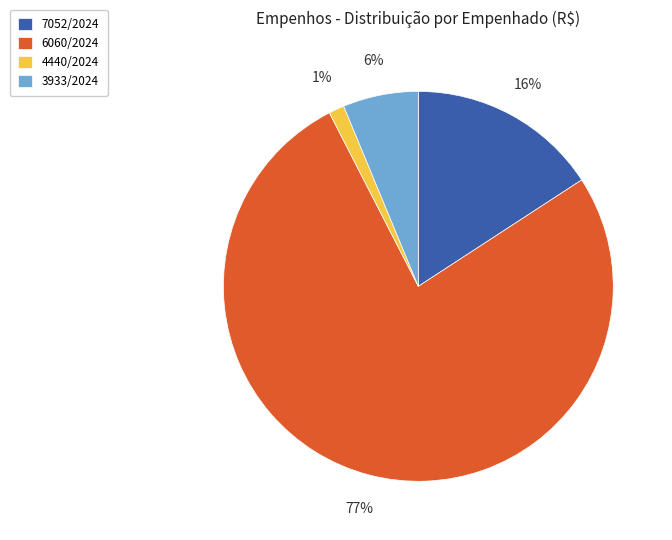

To the nearest percent, what is the average slice percentage?

25%